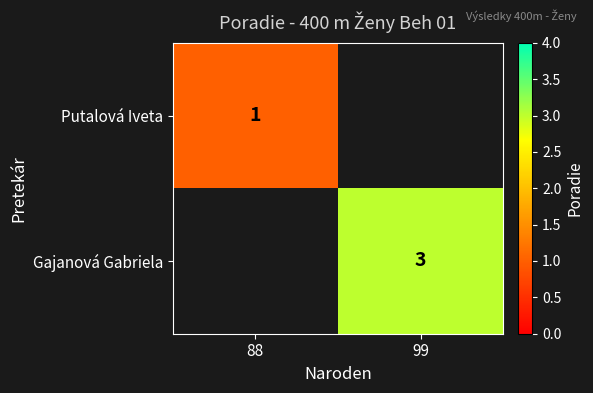

How many distinct data groups are displayed?

2